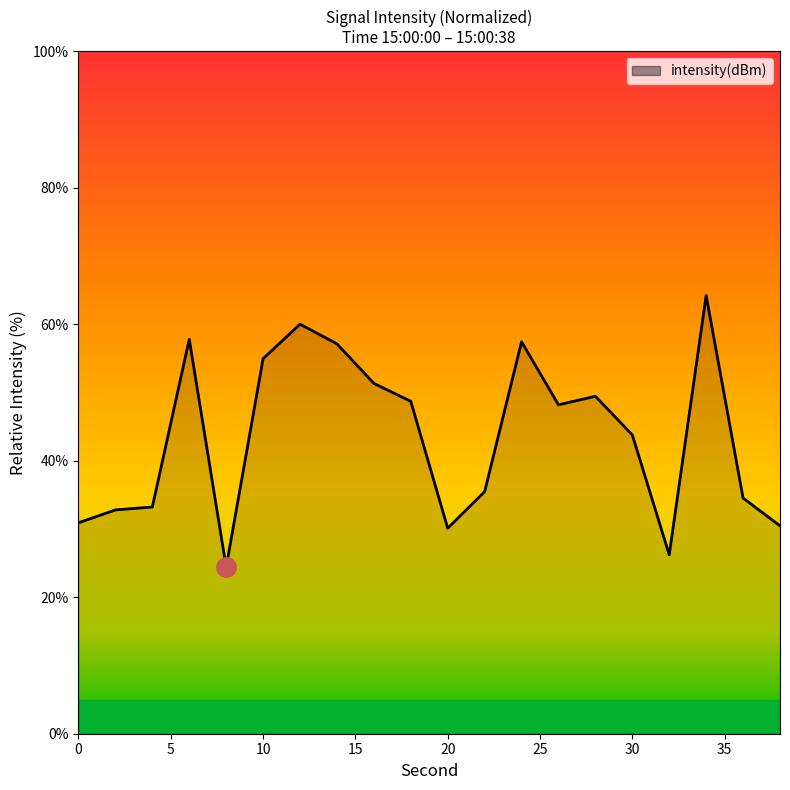

What is the minimum value shown in the chart?

24.4